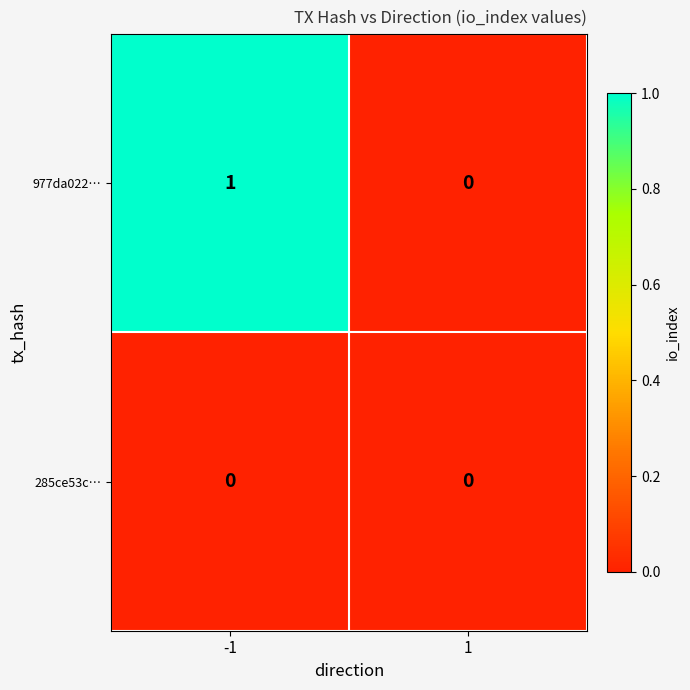

Which series changed the most between -1 and 1?

977da022…